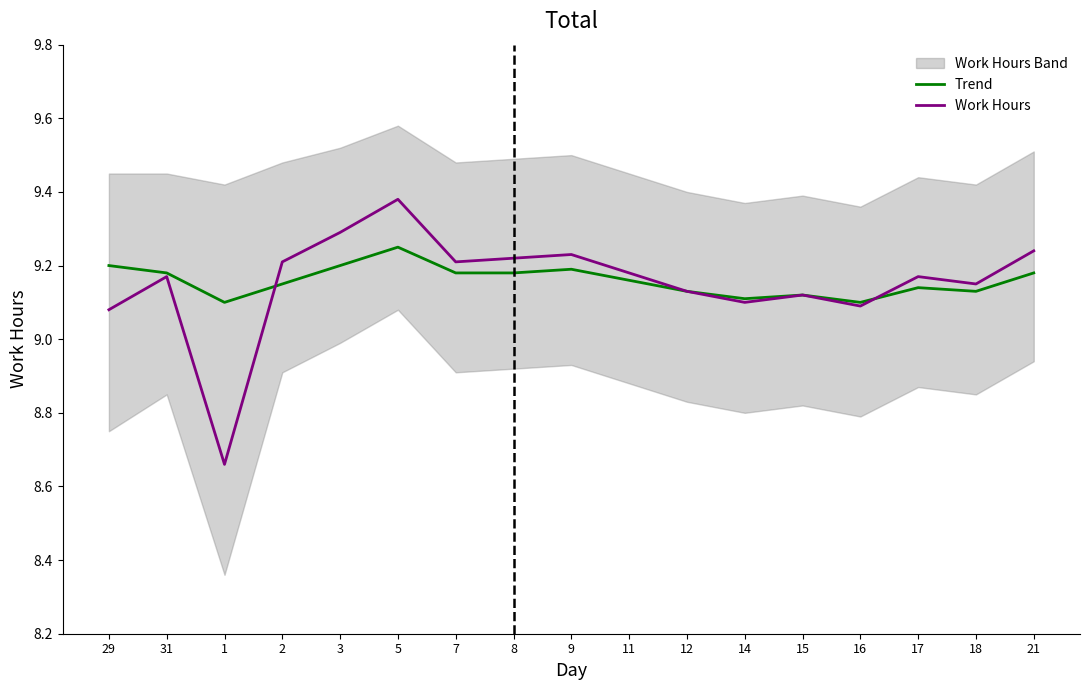

Reading right to left, what are all the values shown in this chart?

Trend: 21=9.2	18=9.1	17=9.1	16=9.1	15=9.1	14=9.1	12=9.1	11=9.2	9=9.2	8=9.2	7=9.2	5=9.2	3=9.2	2=9.2	1=9.1	31=9.2	29=9.2
Work Hours: 21=9.2	18=9.2	17=9.2	16=9.1	15=9.1	14=9.1	12=9.1	11=9.2	9=9.2	8=9.2	7=9.2	5=9.4	3=9.3	2=9.2	1=8.7	31=9.2	29=9.1